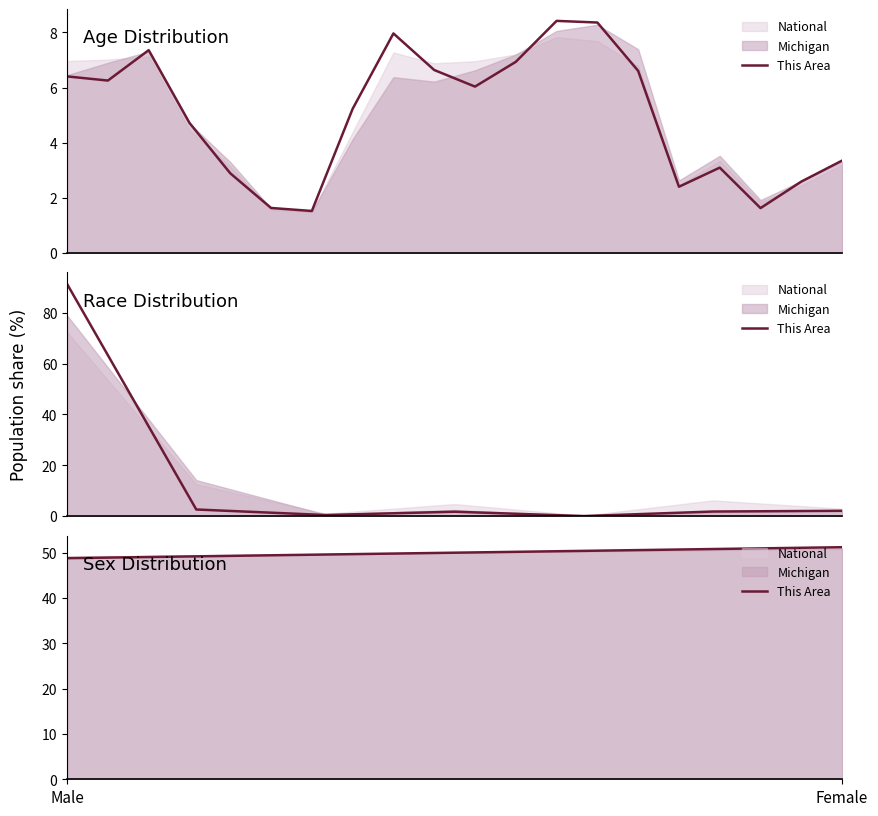

What is the difference between the values at Male and Female?

2.4